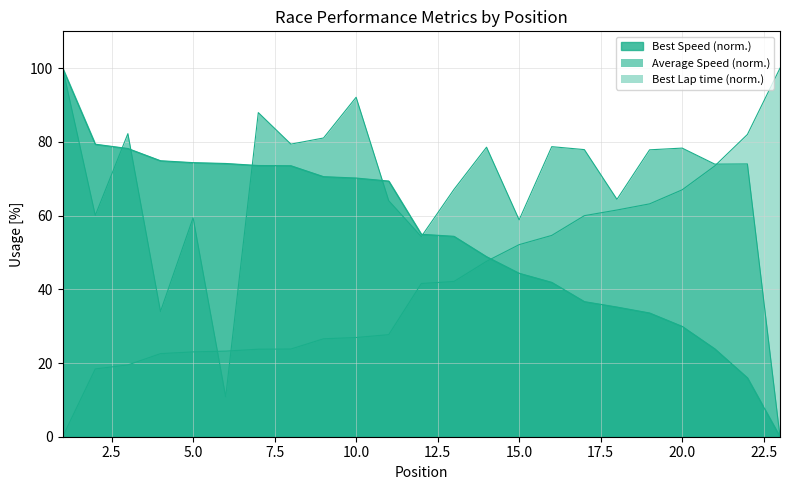

What is the difference between the maximum and second lowest values in the Best Speed series?

84.0